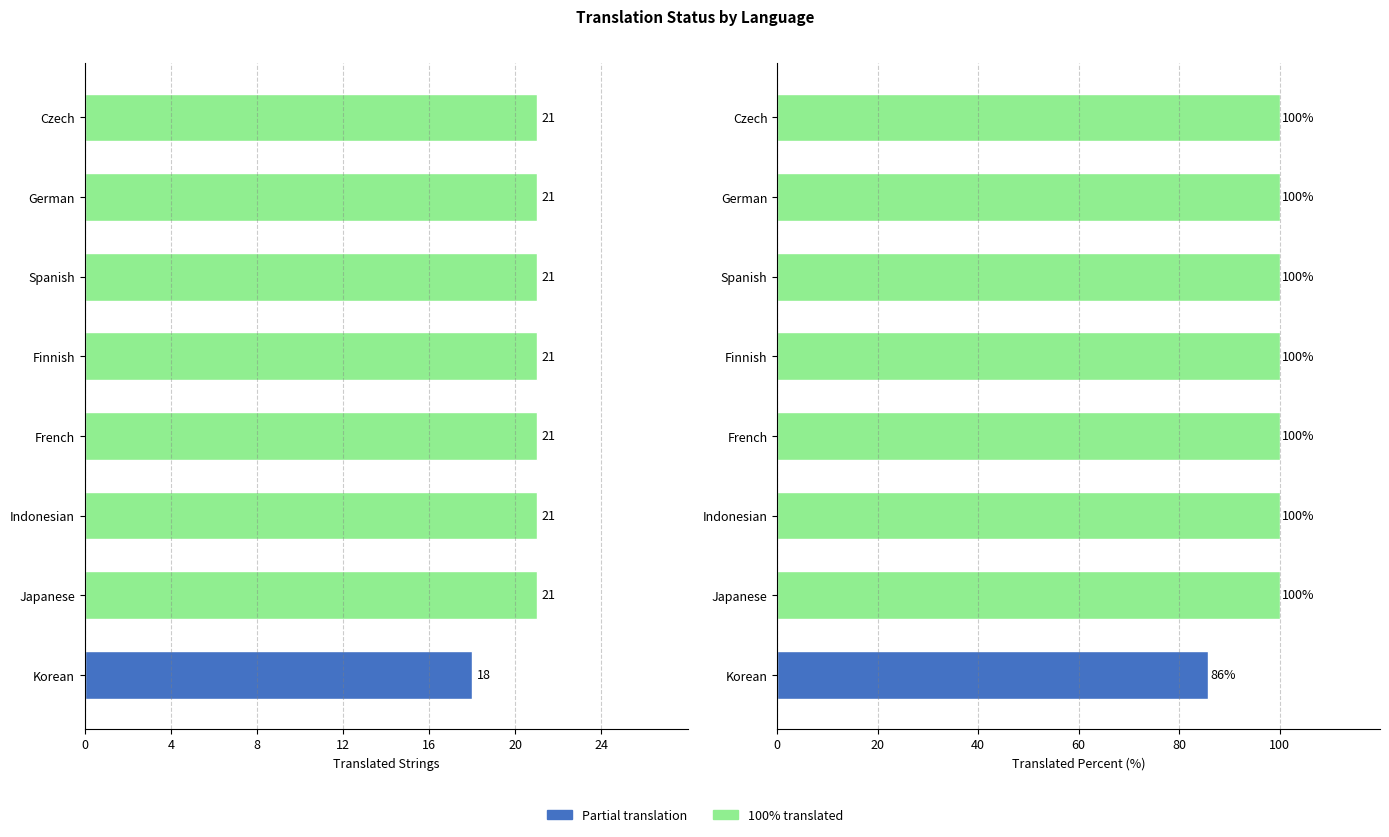

Which series has the largest total across all categories?

translated_percent